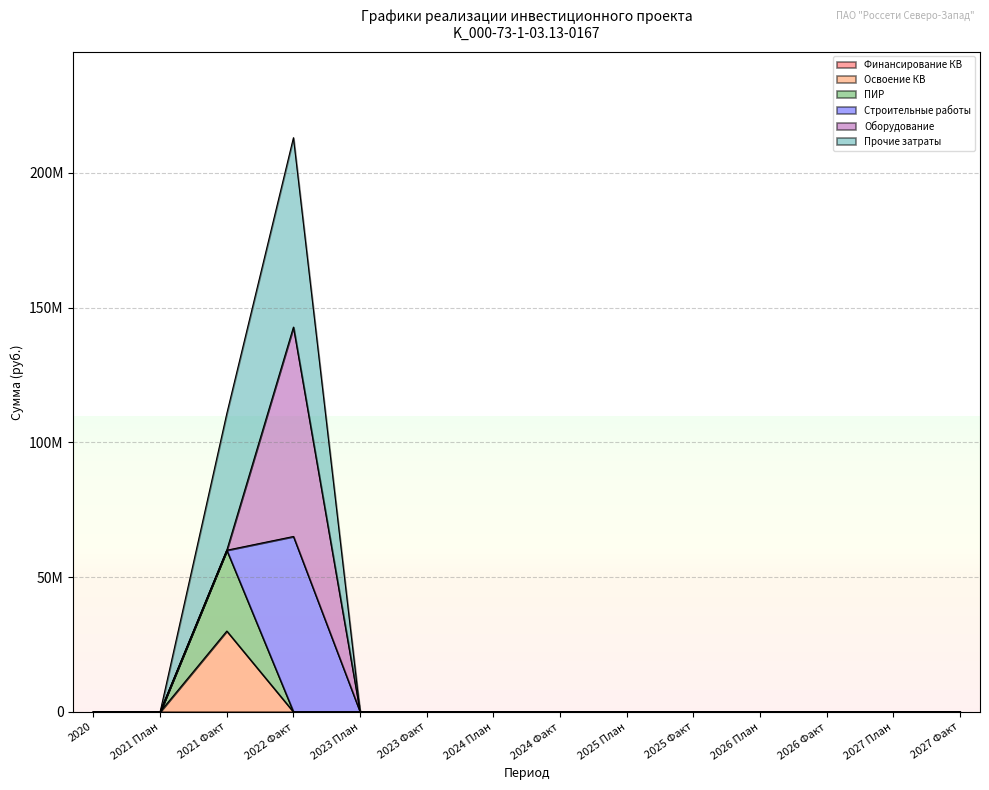

True or false: Прочие затраты and Финансирование КВ cross at least once.

False